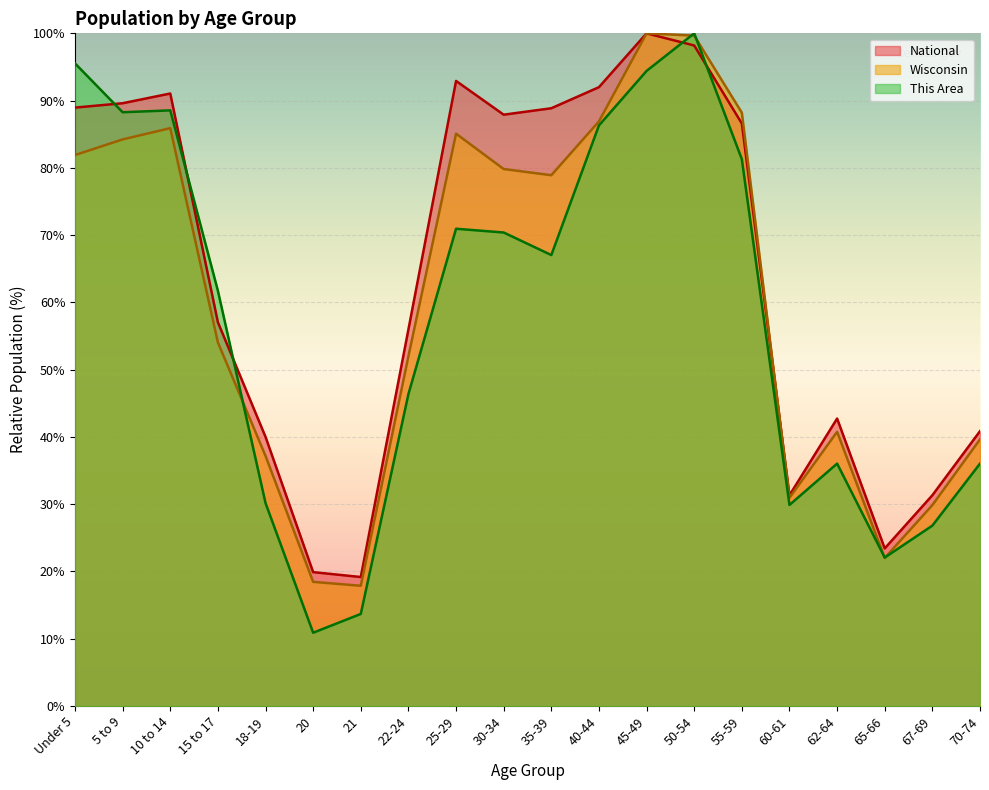

At which category is the sum across all series the highest?

50-54